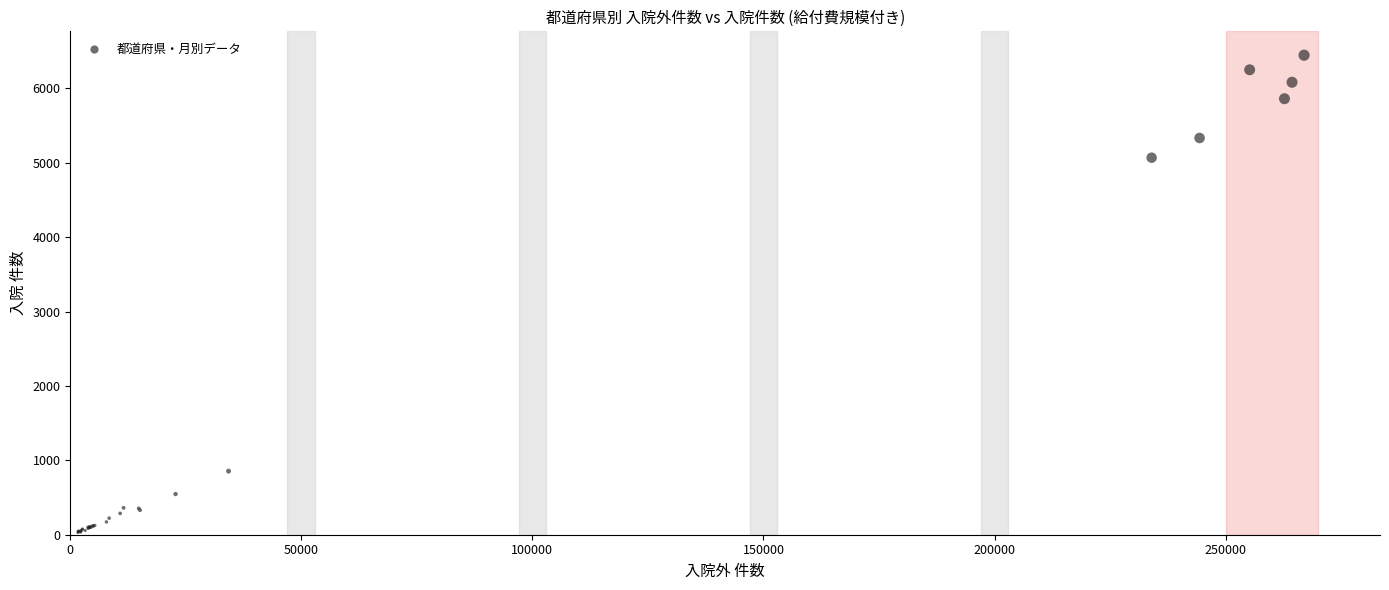

What Y value in the scatter plot is closest to 3239?

5069